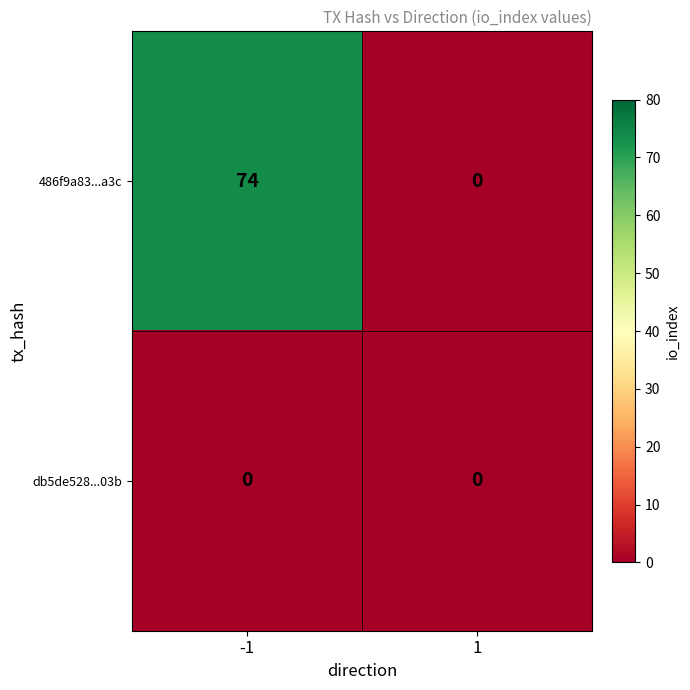

True or false: 486f9a83...a3c has a value of -35 at 1.

False